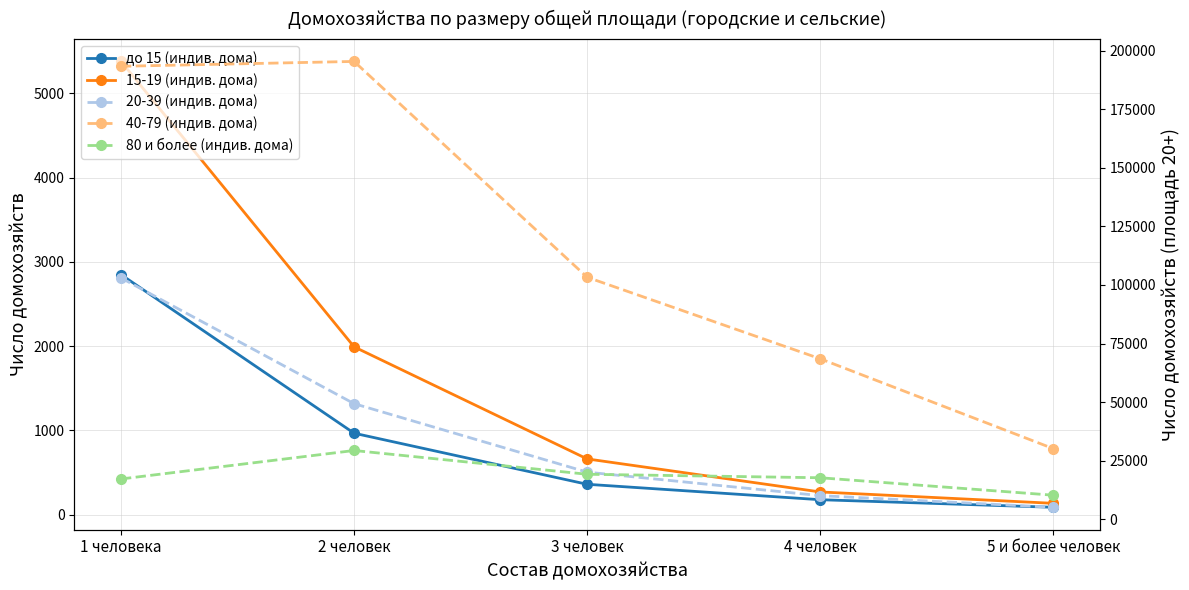

Rank the categories by 40-79 (индив. дома) value from highest to lowest.

2 человек, 1 человека, 3 человек, 4 человек, 5 и более человек